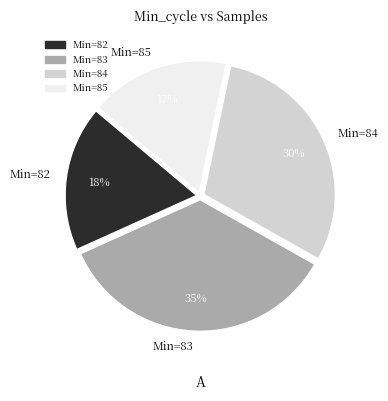

Which slice is the smallest?

Min=85